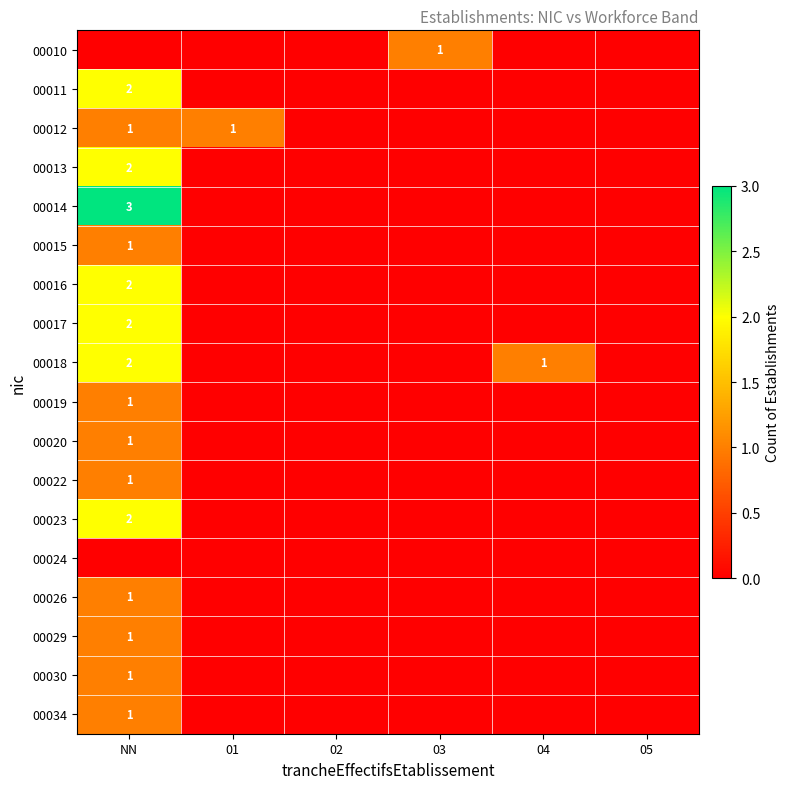

Between NN and 04, which is larger?

NN